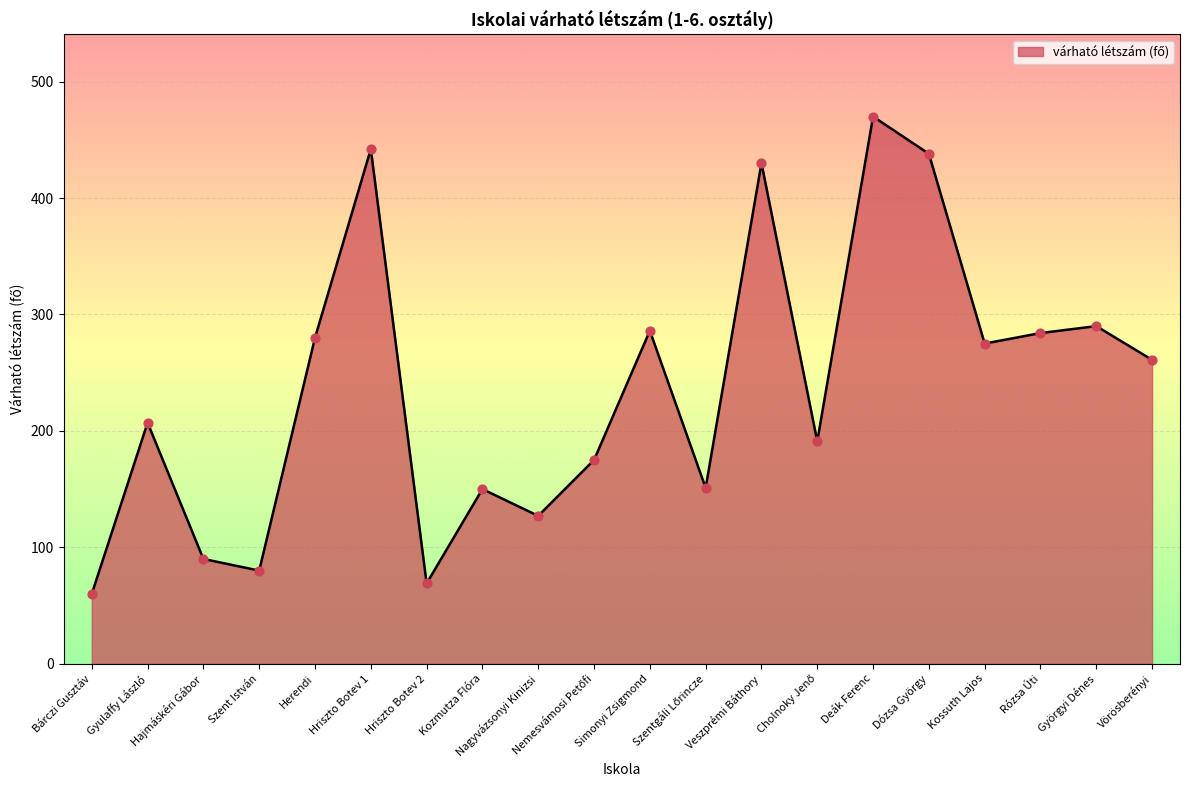

What is the change in value from Veszprémi Báthory to Deák Ferenc?

+40